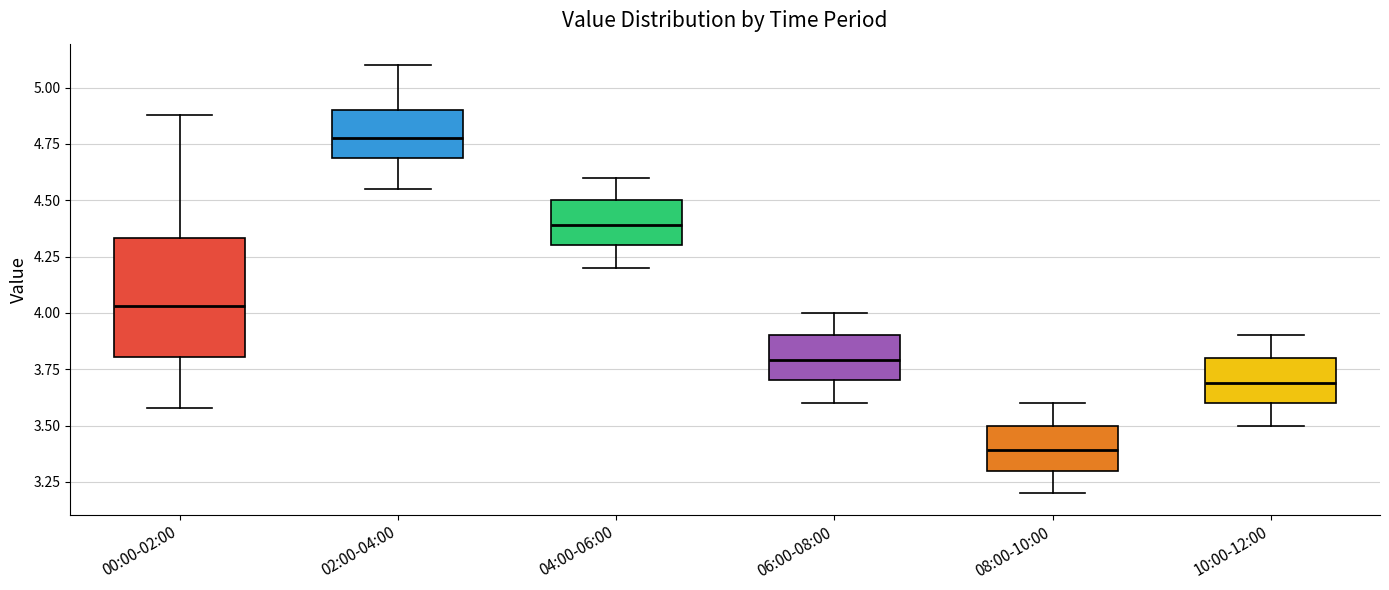

Reading left to right, transcribe this box plot: for each box, give where its median line is, the range the box spans, and where its two whiskers end, as read against the y-axis. The values are not printed on the chart, so give them approximately, as read against the axis.

00:00-02:00: median 4.05, box 3.80 to 4.35, whiskers 3.60 to 4.90
02:00-04:00: median 4.80, box 4.70 to 4.90, whiskers 4.55 to 5.10
04:00-06:00: median 4.40, box 4.30 to 4.50, whiskers 4.20 to 4.60
06:00-08:00: median 3.80, box 3.70 to 3.90, whiskers 3.60 to 4.00
08:00-10:00: median 3.40, box 3.30 to 3.50, whiskers 3.20 to 3.60
10:00-12:00: median 3.70, box 3.60 to 3.80, whiskers 3.50 to 3.90